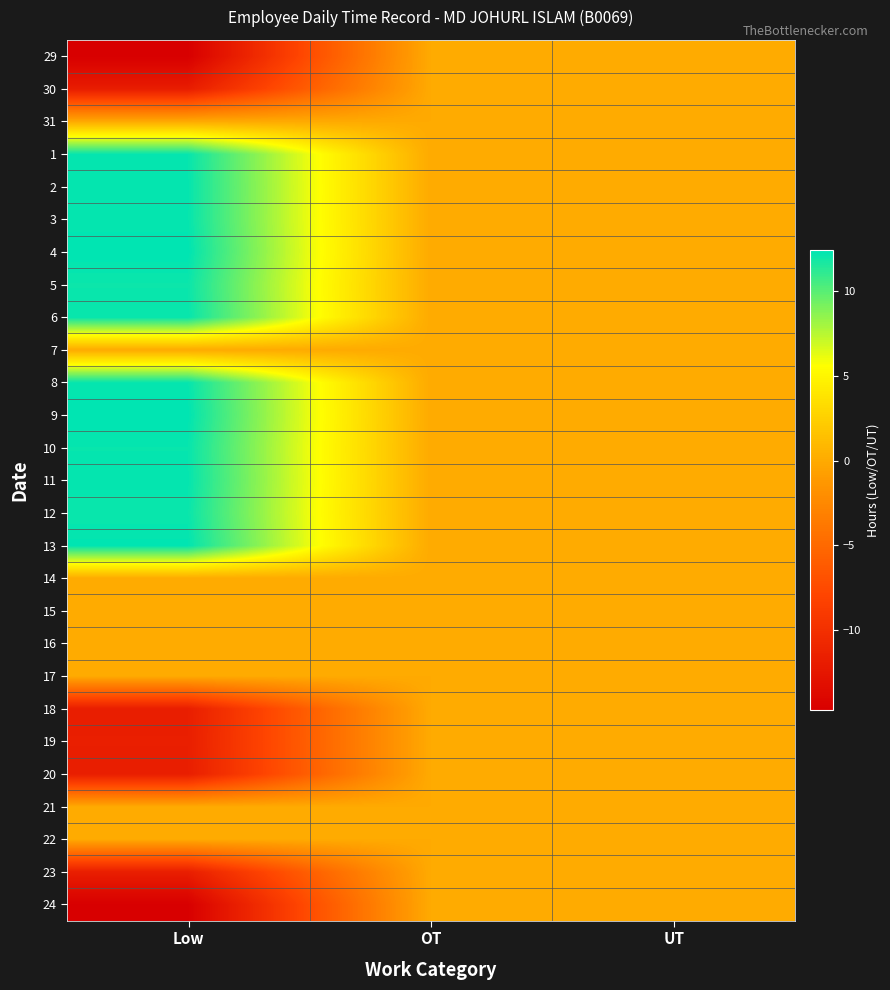

At which category is the sum across all series the highest?

Low